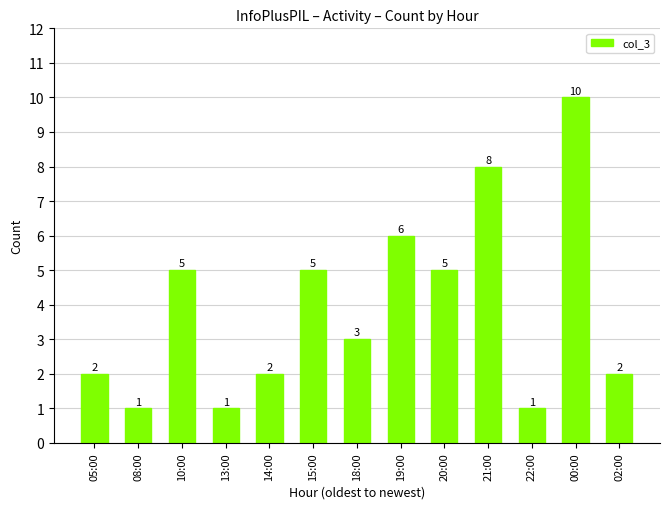

Reading right to left, transcribe all the data shown in this chart.

2	10	1	8	5	6	3	5	2	1	5	1	2